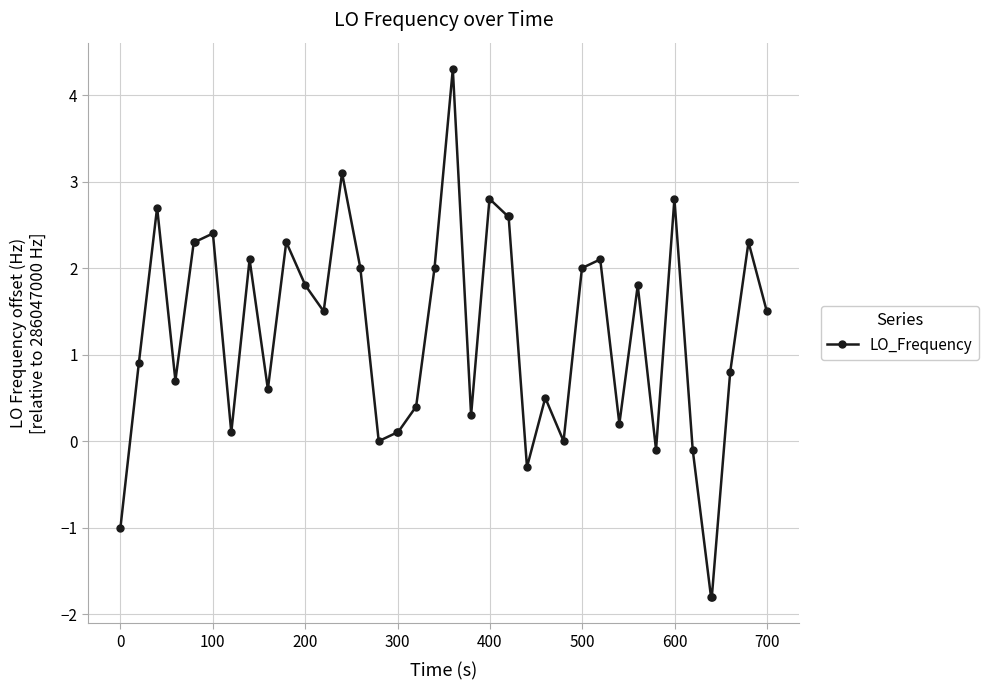

What is the difference between the maximum and minimum values?

6.1